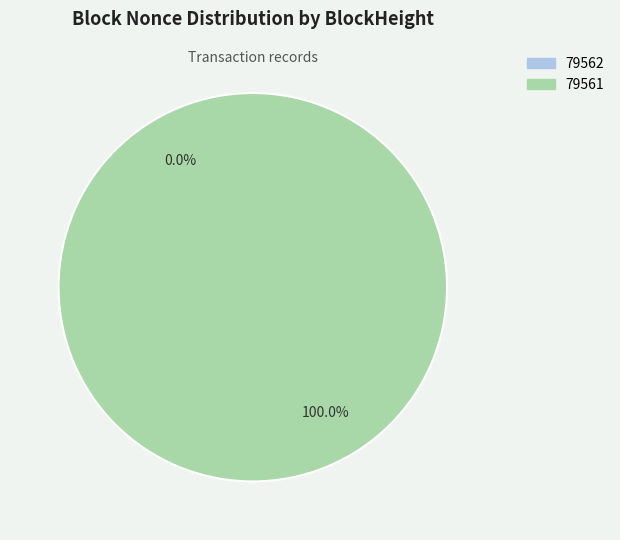

Rank the categories by value from highest to lowest.

79561, 79562